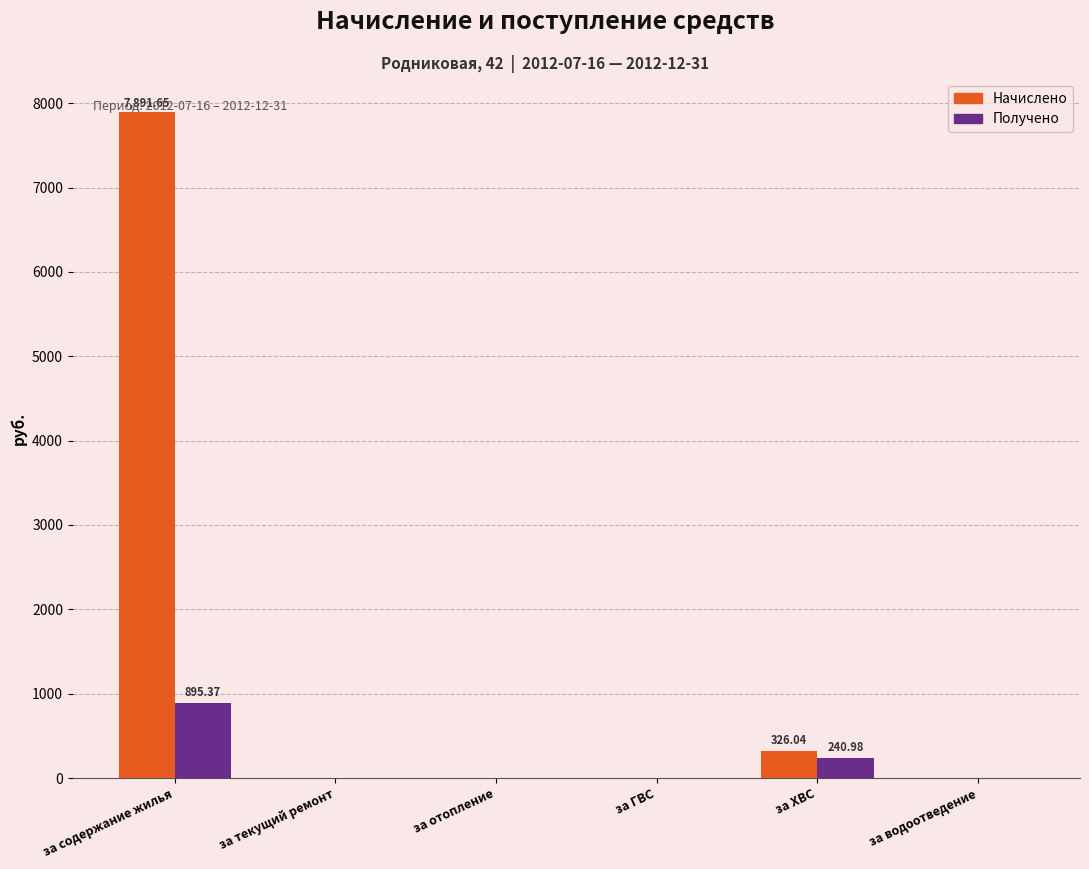

At which label is Получено closest to 447?

за ХВС